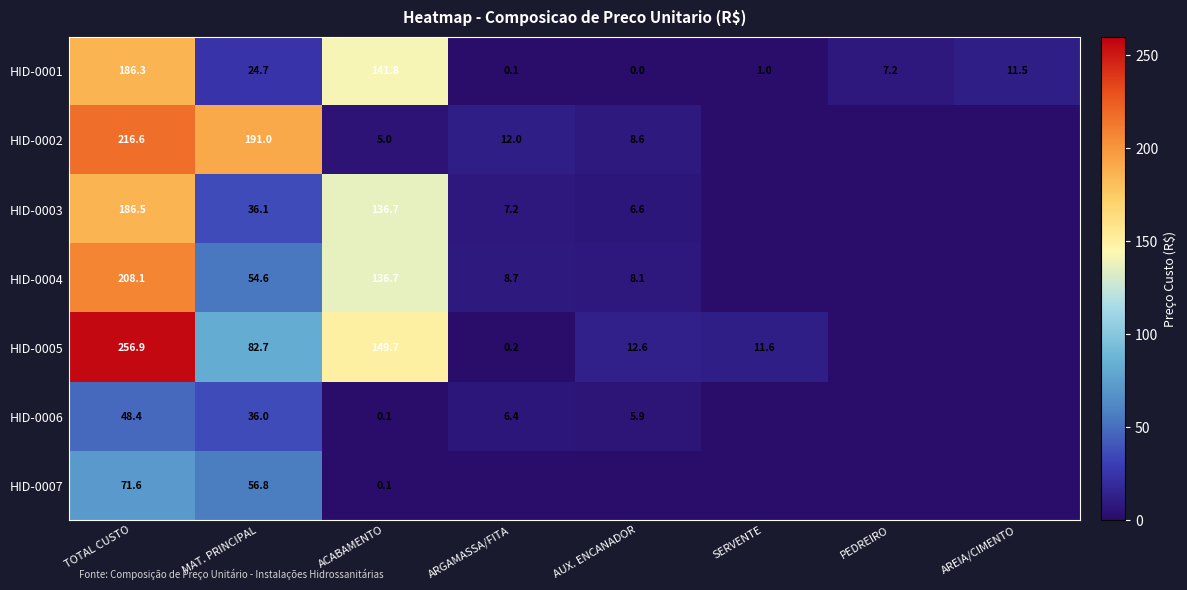

What is the sum of the HID-0001 values at SERVENTE and ACABAMENTO?

142.8